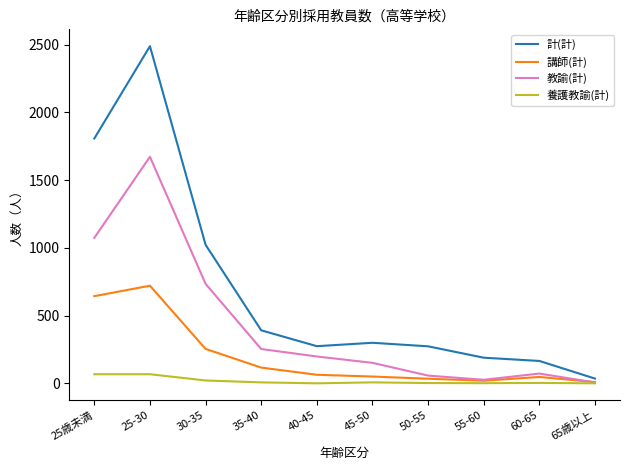

Which series has the largest total across all categories?

計(計)